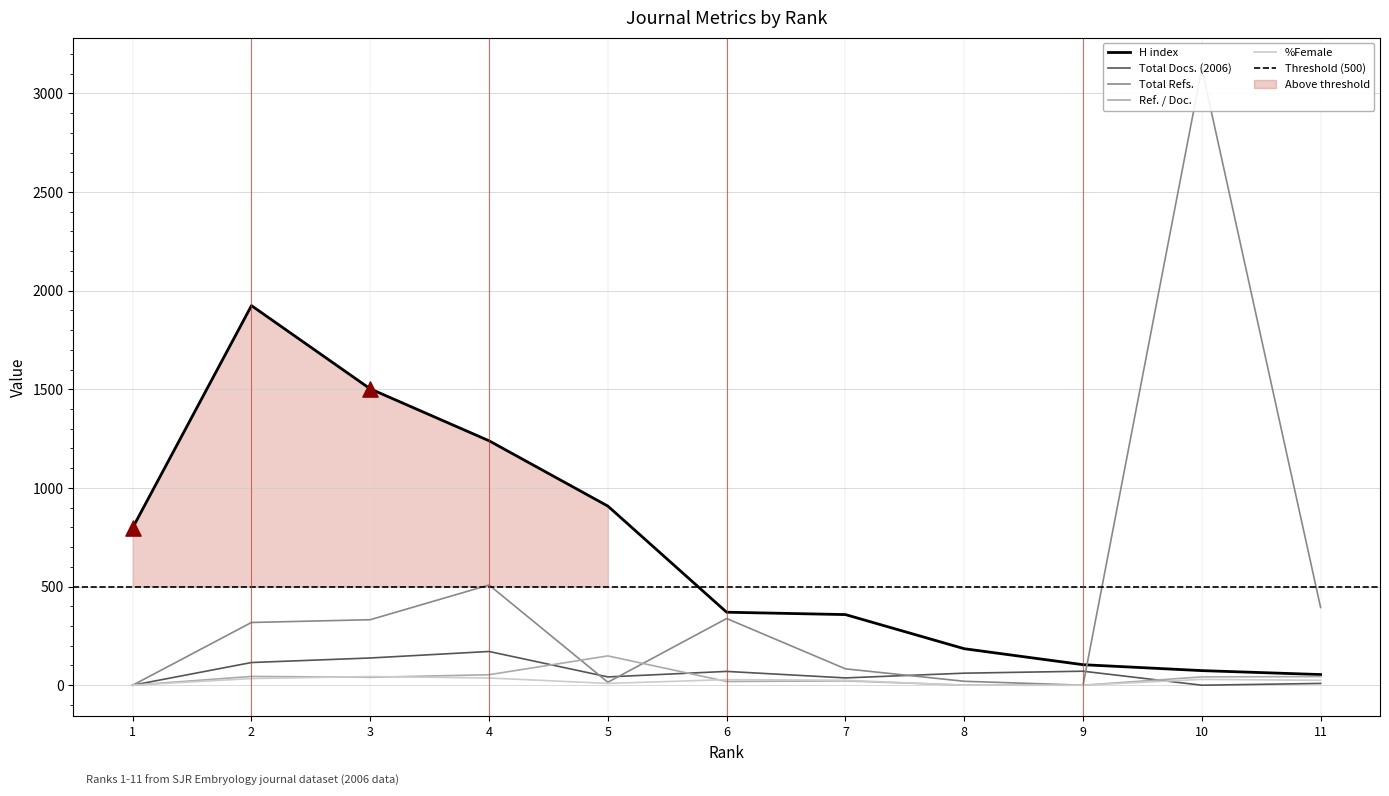

Which series reaches the maximum Y coordinate?

Total Refs.